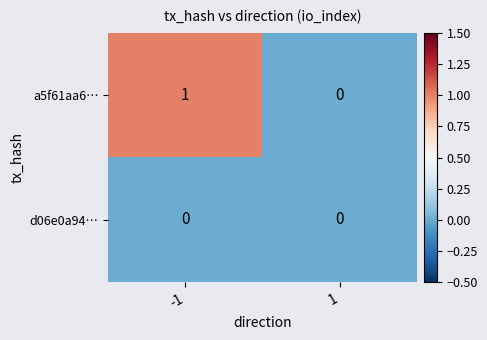

The d06e0a94… series shows 0 at -1. True or false?

True